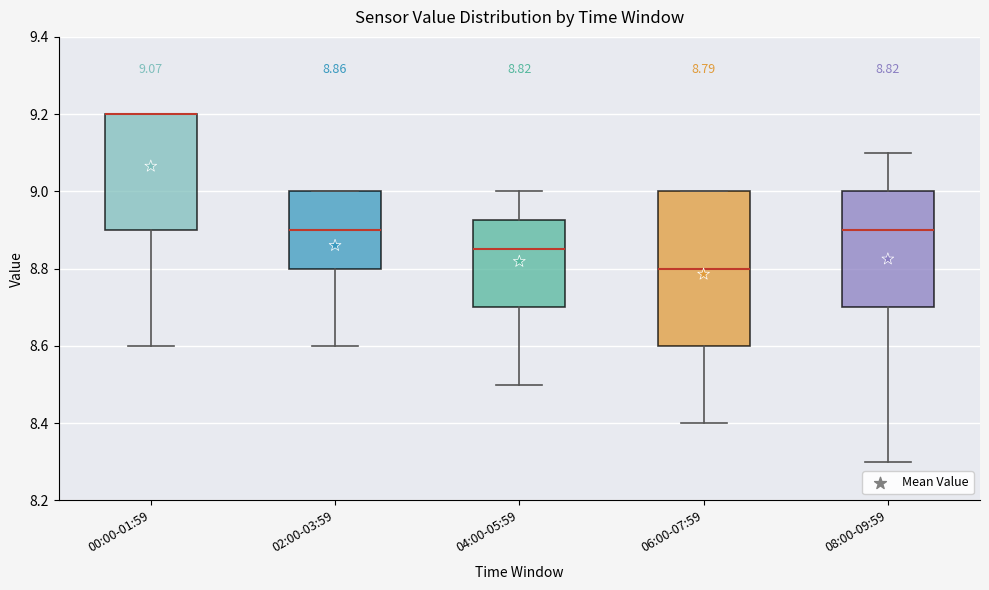

Which box is the tallest, from its lower edge to its upper edge?

06:00-07:59